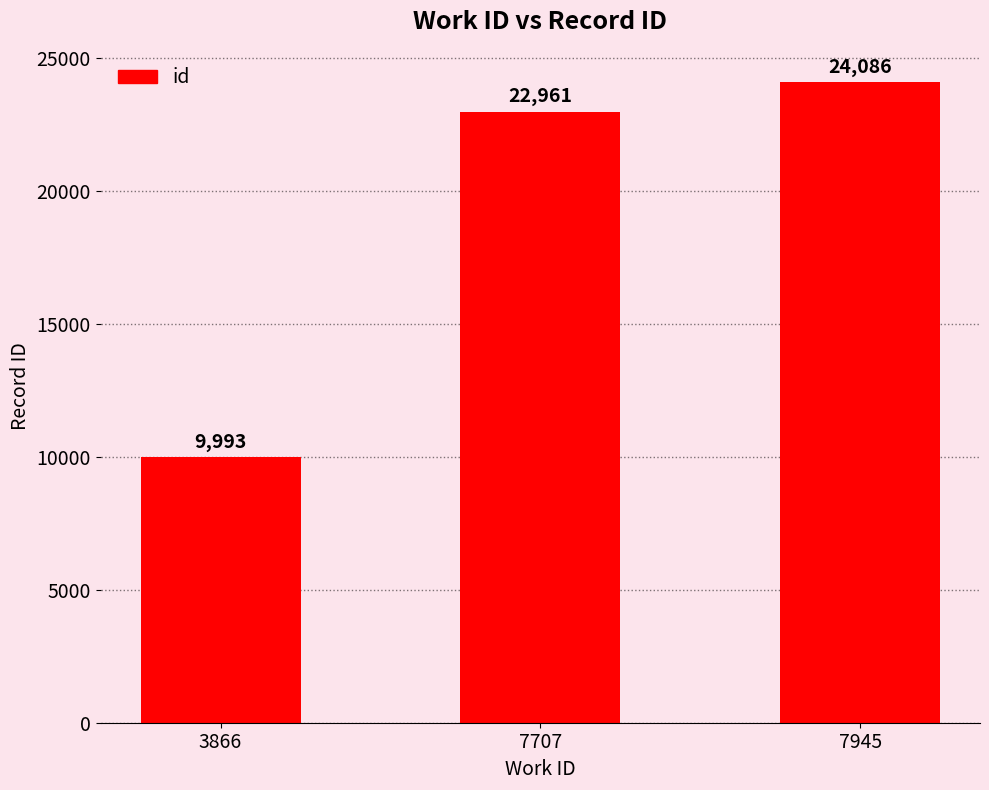

At which category does the chart reach its minimum across all series?

3866